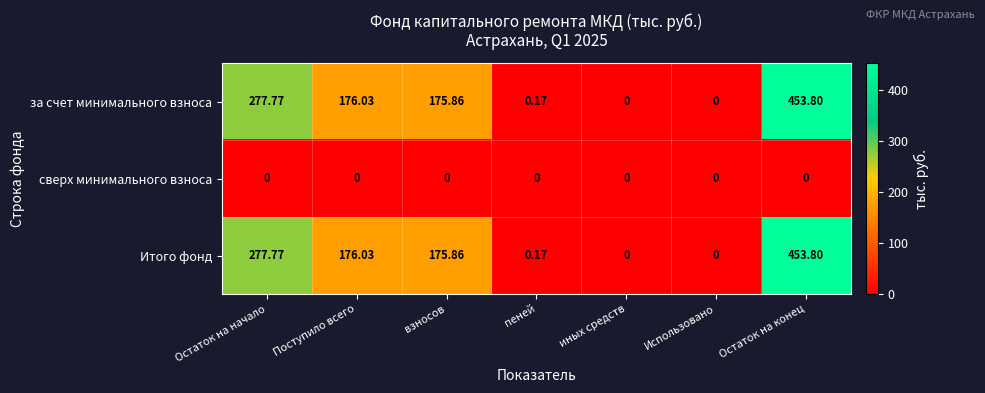

Count the number of data series in this chart.

3